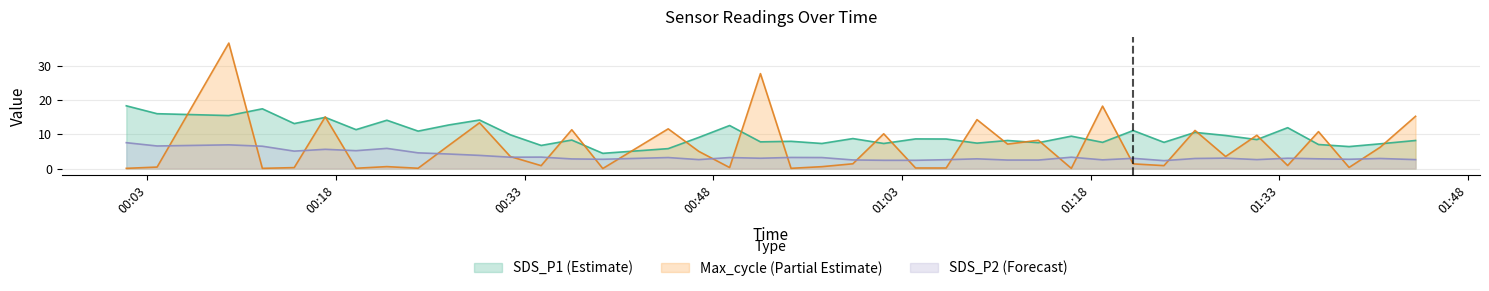

At 2022/12/08 01:41:00, list the series in order from smallest to largest.

SDS_P2, Max_cycle, SDS_P1